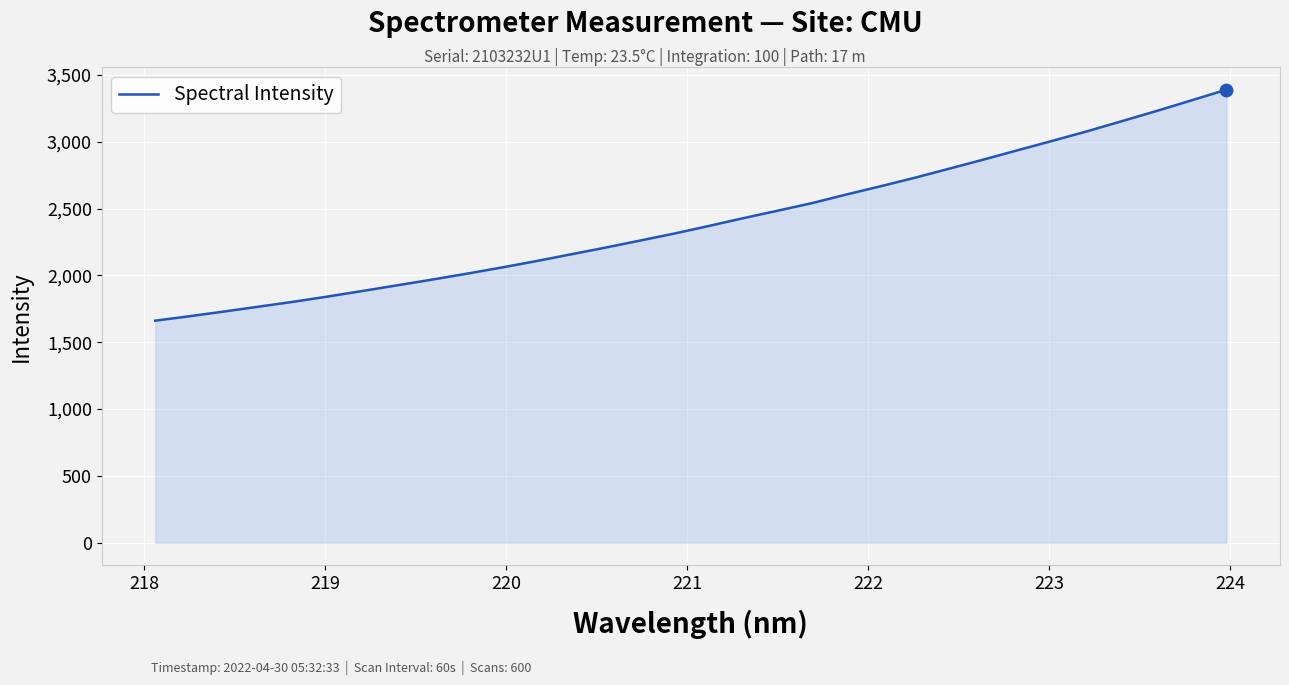

What is the smallest value displayed?

1661.4